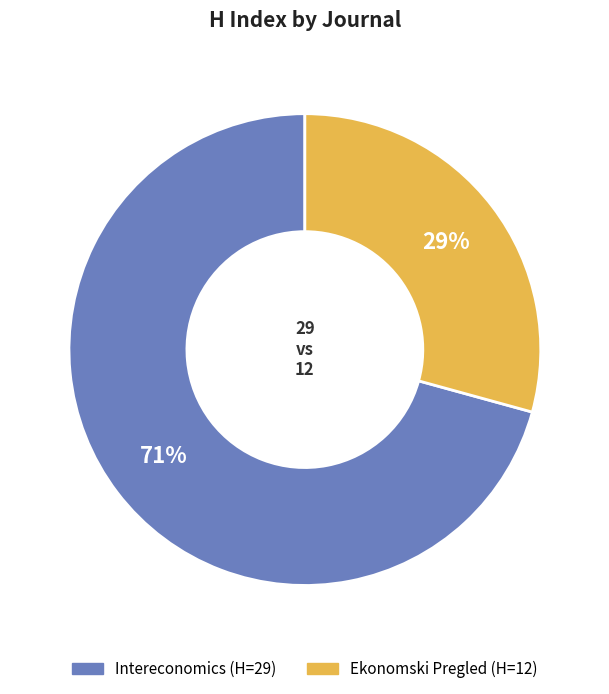

What is the majority slice?

Intereconomics